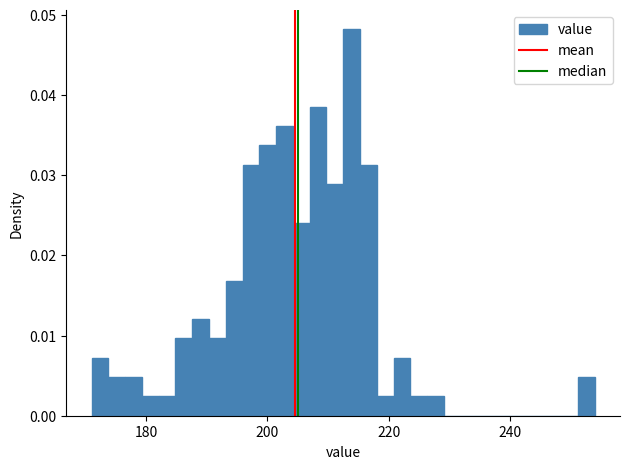

Read against the x-axis, roughly where is the centre of the tallest bar?

214